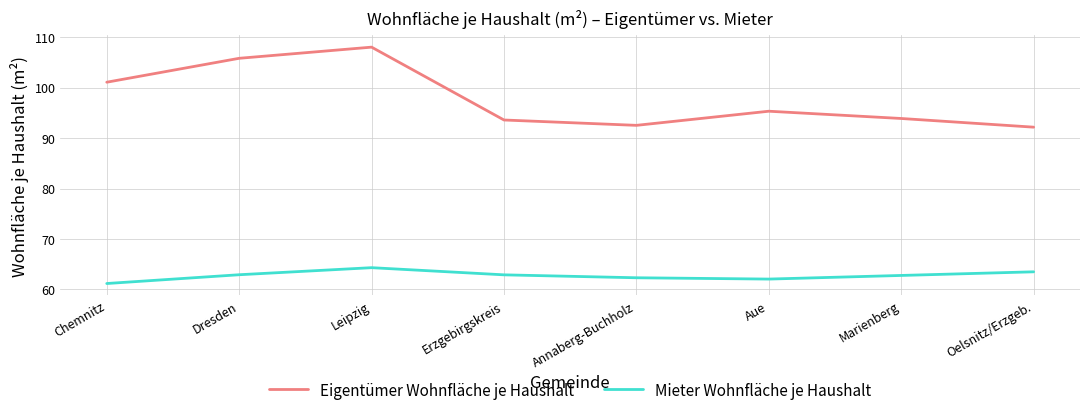

Is this an area chart (filled region under the line)?

No